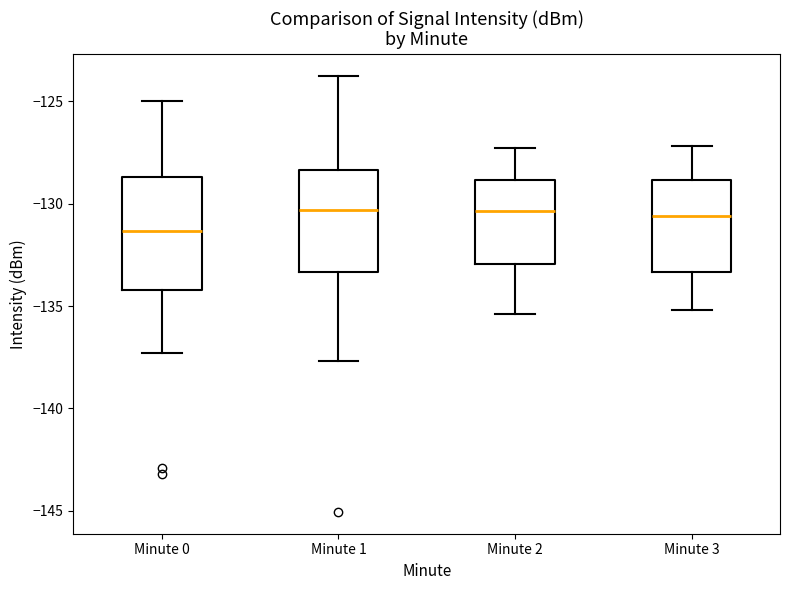

Which box is the tallest, from its lower edge to its upper edge?

Minute 0